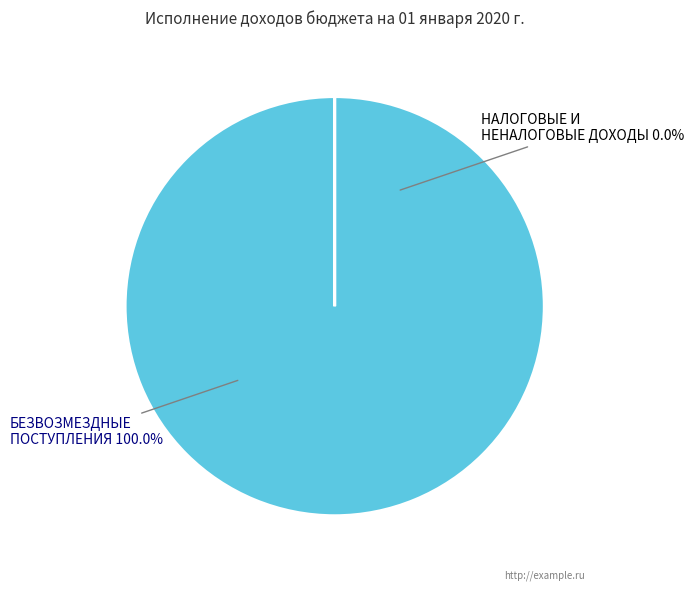

Is the sum of БЕЗВОЗМЕЗДНЫЕ ПОСТУПЛЕНИЯ and НАЛОГОВЫЕ И НЕНАЛОГОВЫЕ ДОХОДЫ greater than half?

Yes